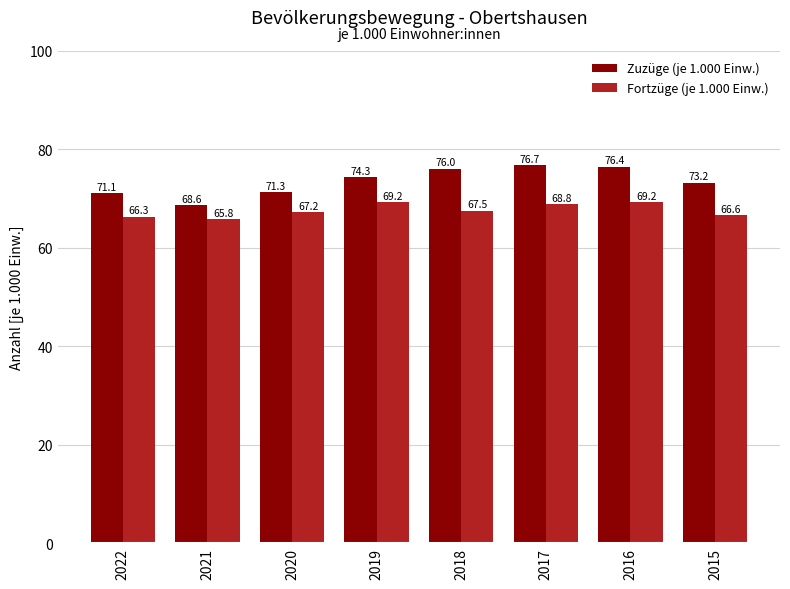

What is the difference between the Zuzüge (je 1.000 Einw.) values at 2019 and 2021?

5.7